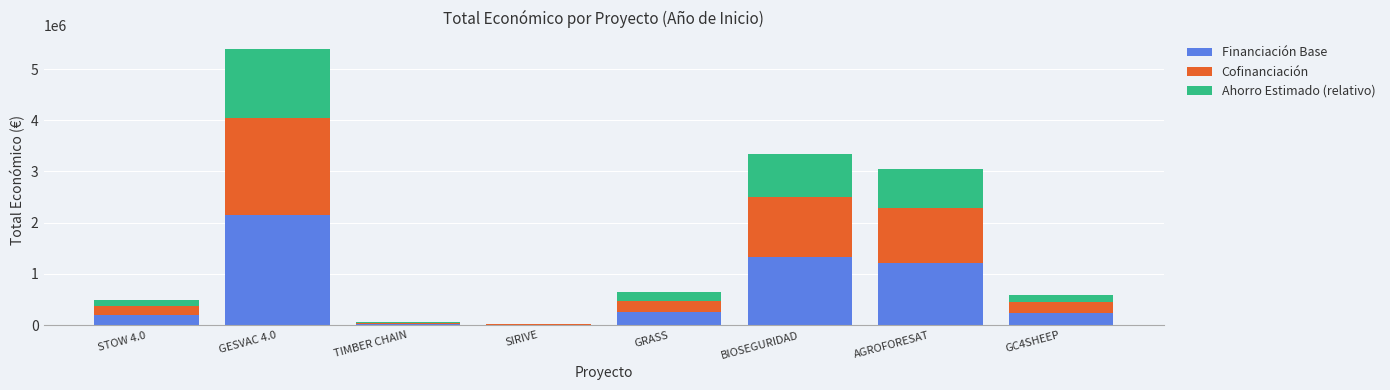

The value of Financiación Base at STOW 4.0 is 197702.4. True or false?

True